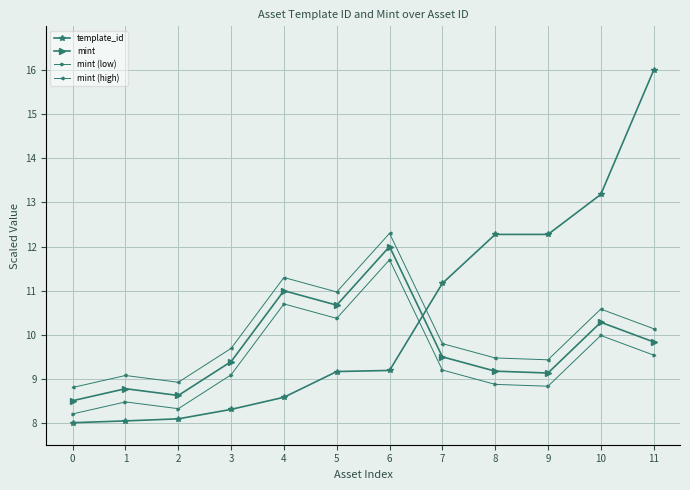

The mint series shows 9.8 at 11. True or false?

True